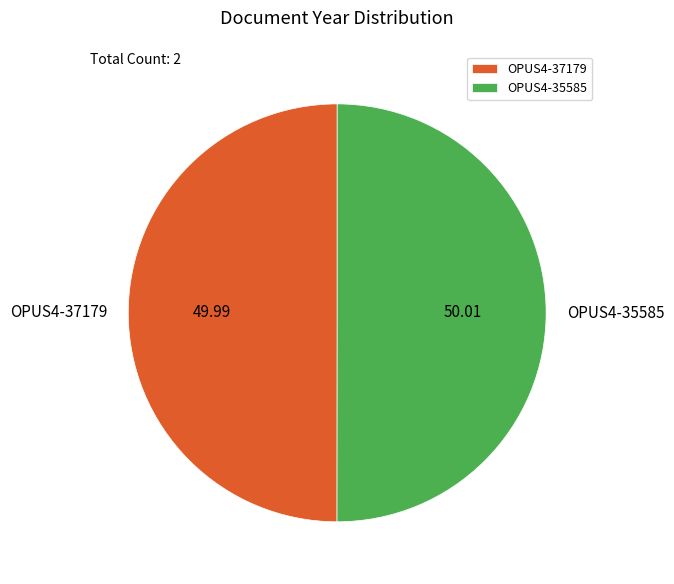

Do OPUS4-37179 and OPUS4-35585 together represent more than half of the pie?

Yes